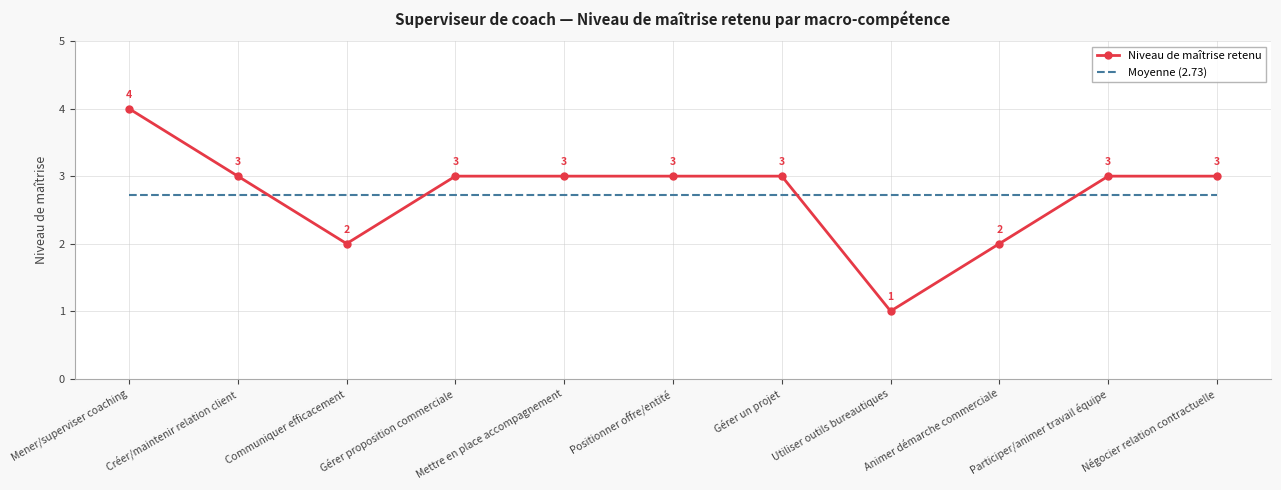

At which label does Niveau de maîtrise retenu first exceed 3?

Mener/superviser coaching